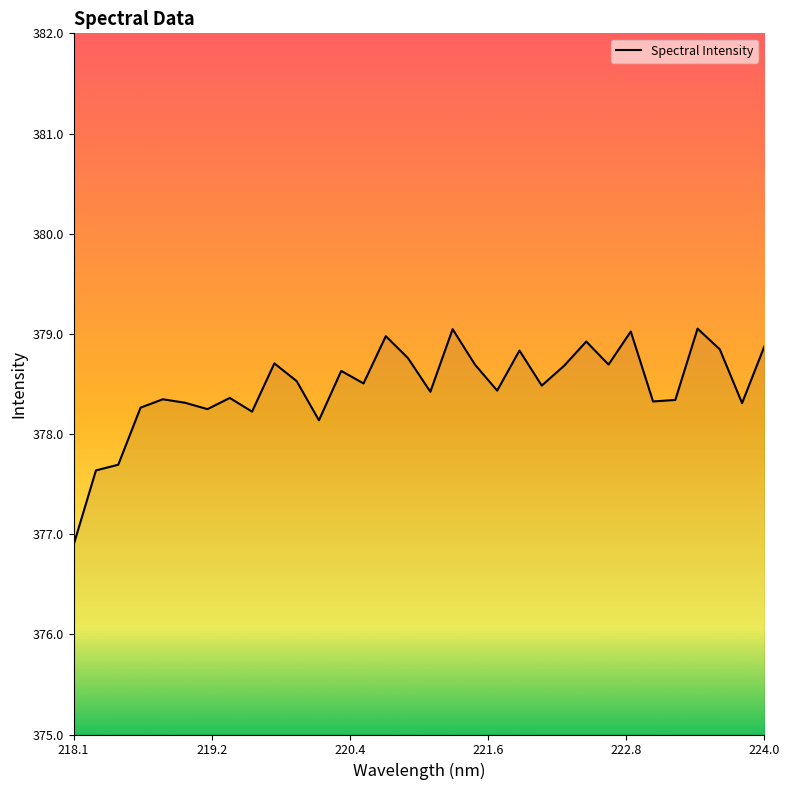

Does the chart display data point markers on the line(s)?

No